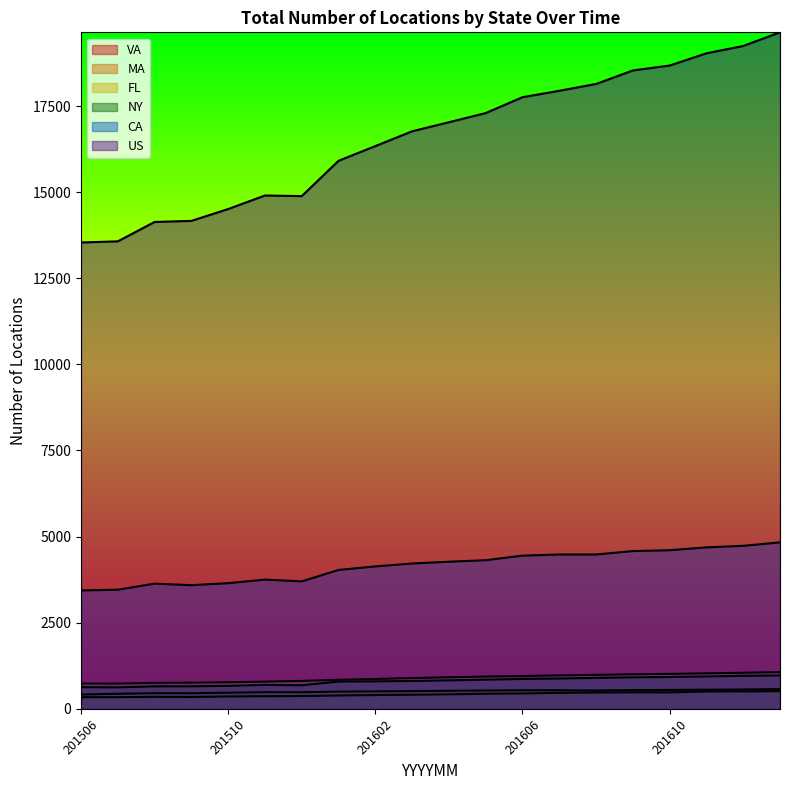

How many values in the US series are below 17030?

10